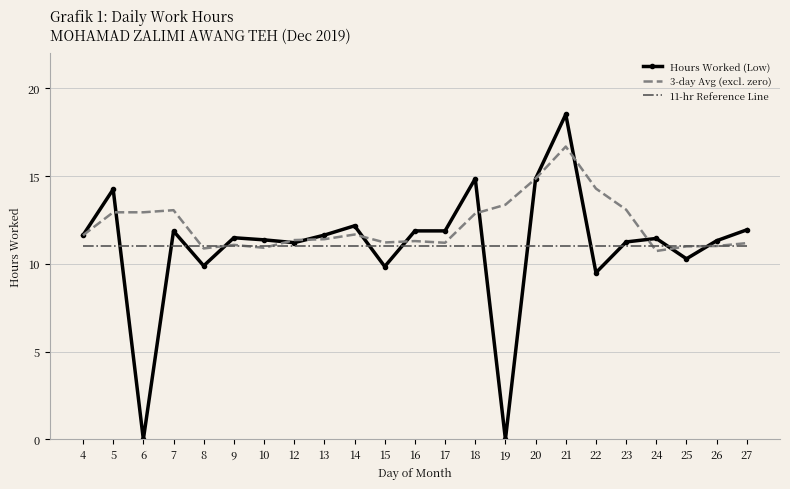

Which series has the largest total across all categories?

3-day Avg (excl. zero)